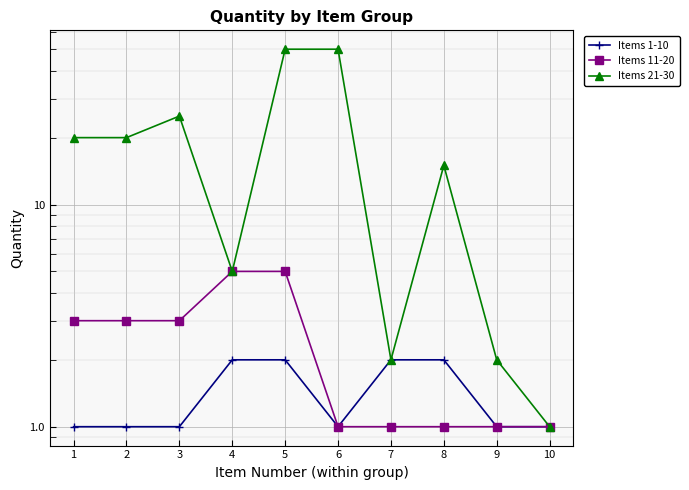

Rank the categories by Items 21-30 value from highest to lowest.

5, 6, 3, 1, 2, 8, 4, 7, 9, 10